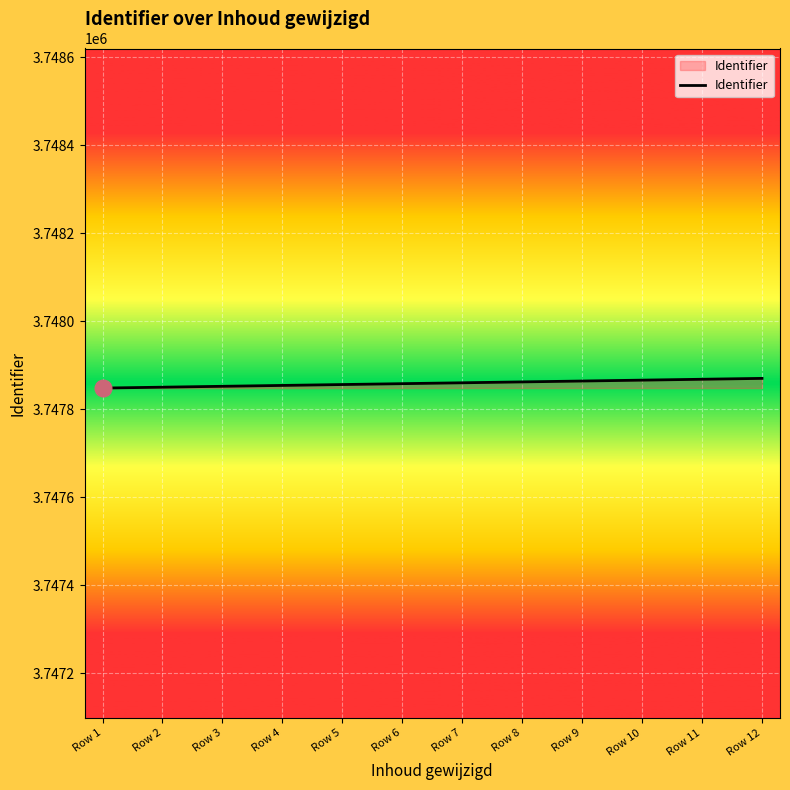

What is the greatest value displayed?

3747870